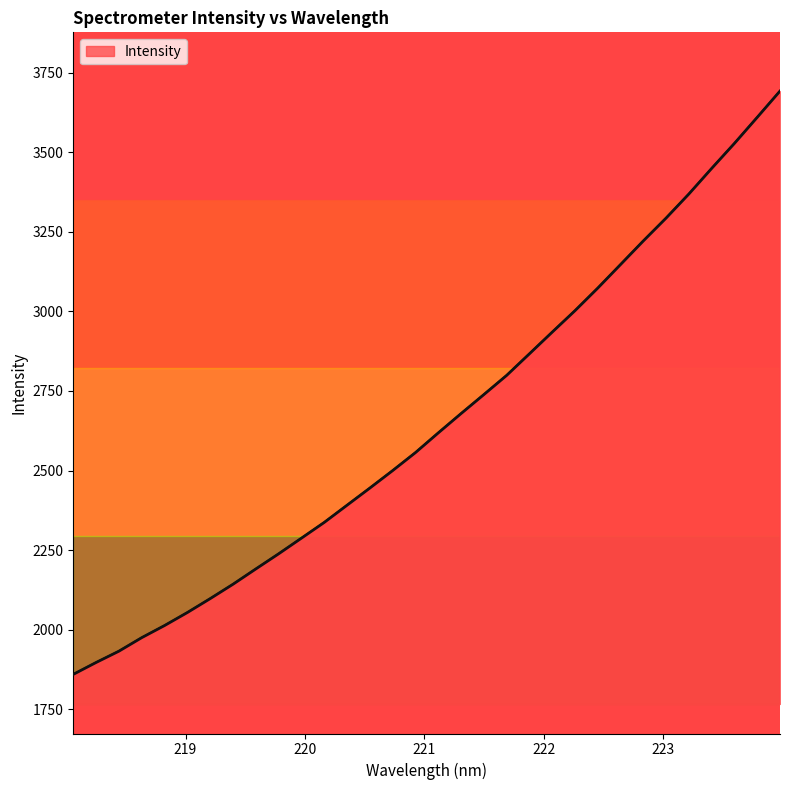

What is the smallest value displayed?

1859.2